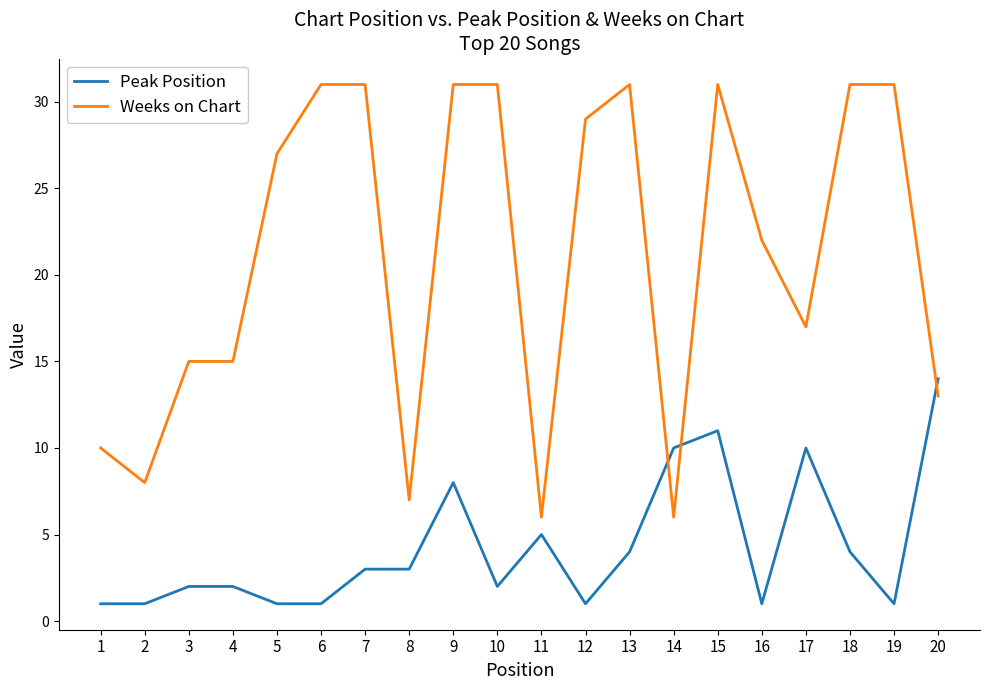

How many values in the Weeks on Chart series are below 27?

10